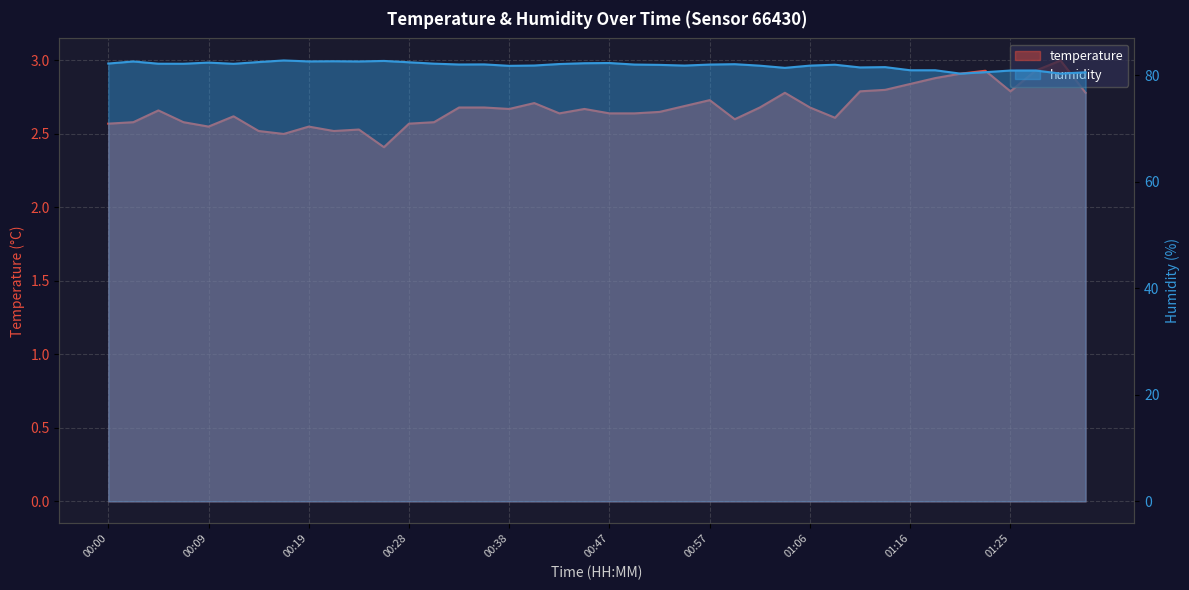

What is the average value of the humidity series?

81.8